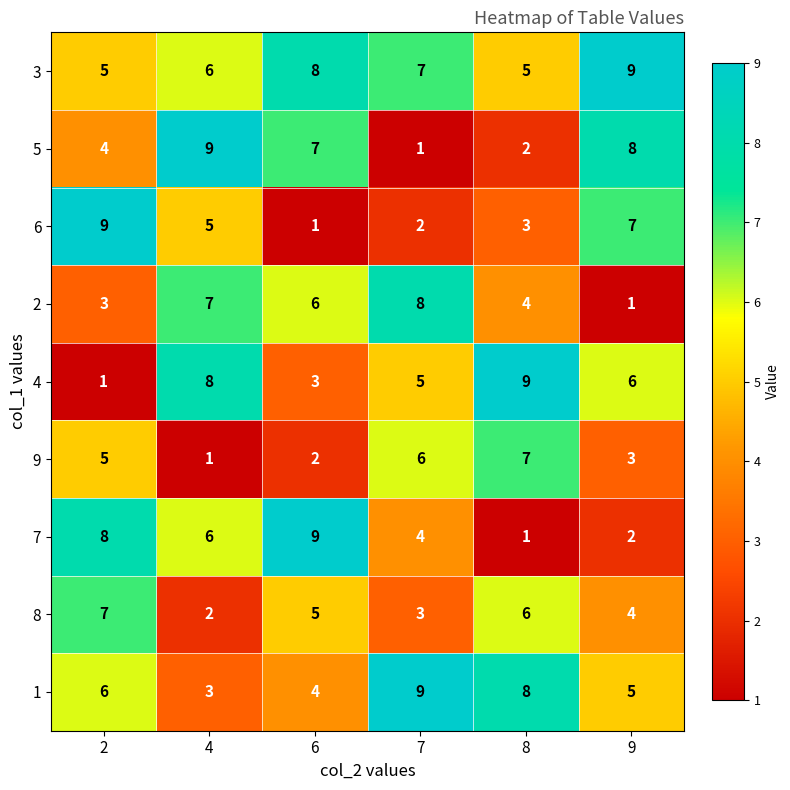

At which category is the sum across all series the highest?

2